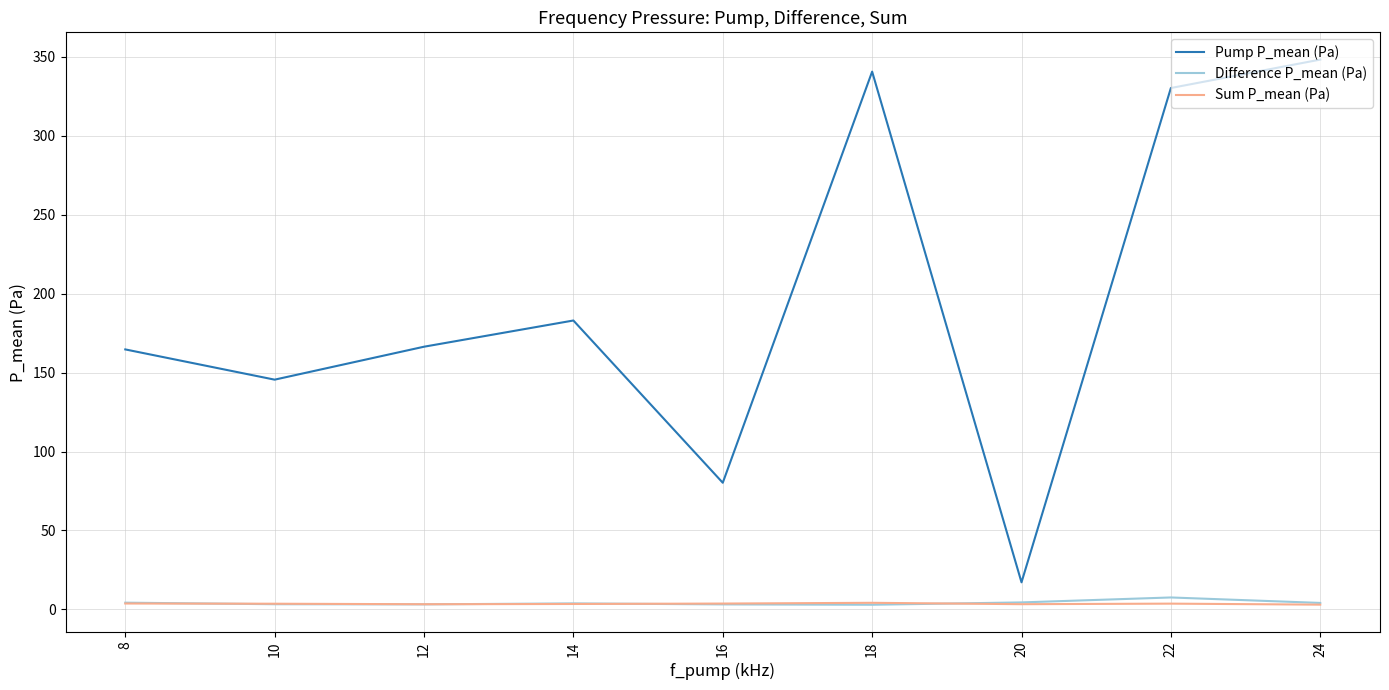

What is the minimum value shown in the chart?

2.9